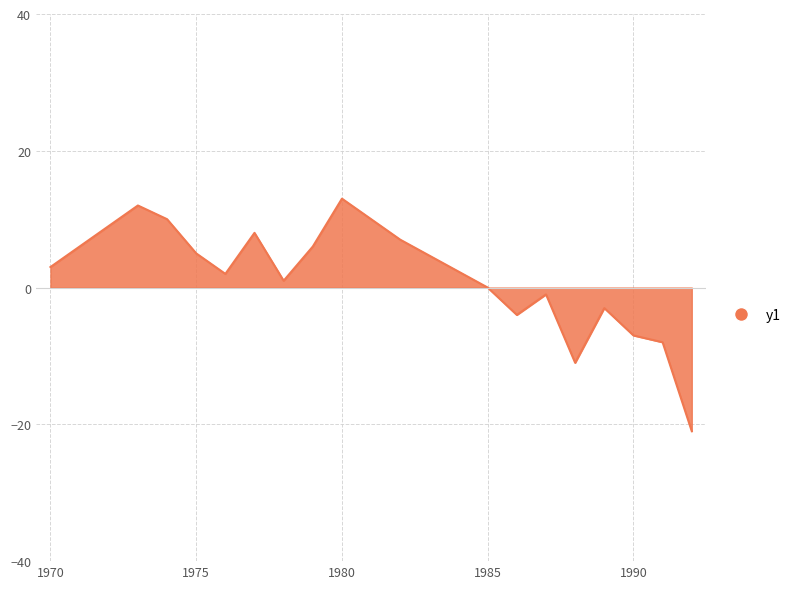

What is the smallest value displayed?

-21